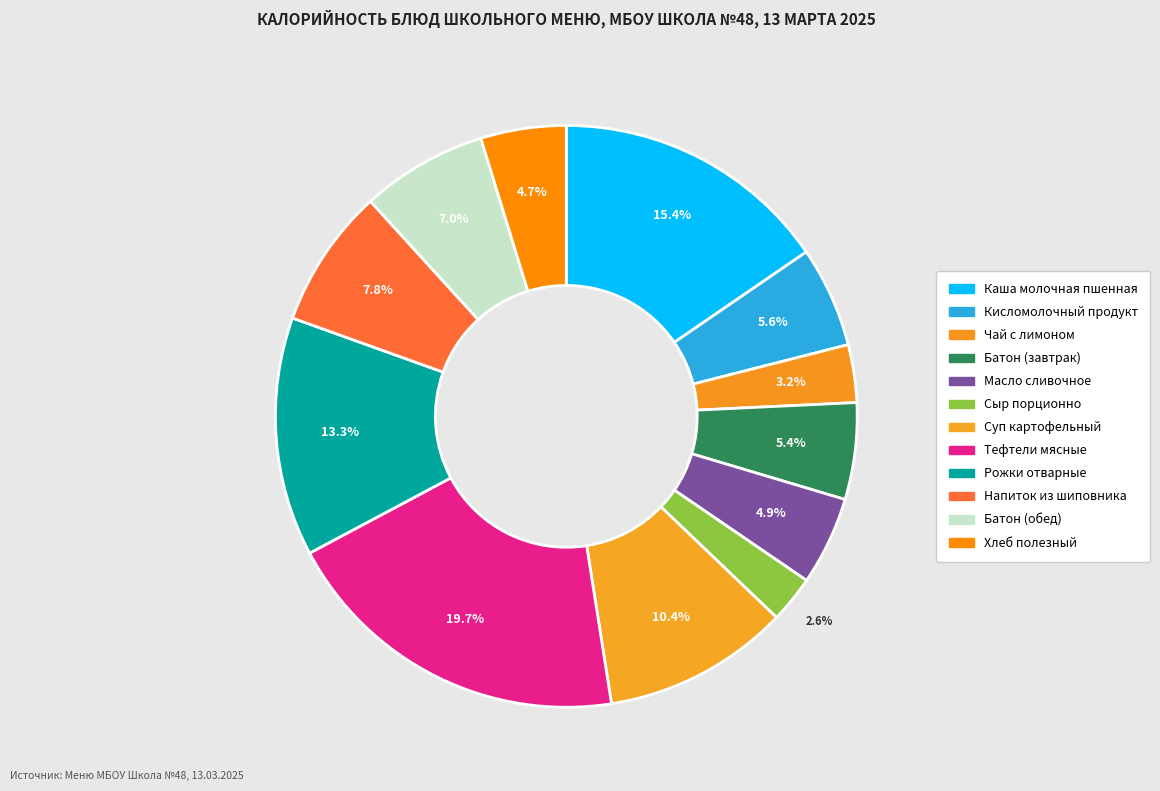

What is the smallest slice in the pie chart?

Сыр порционно